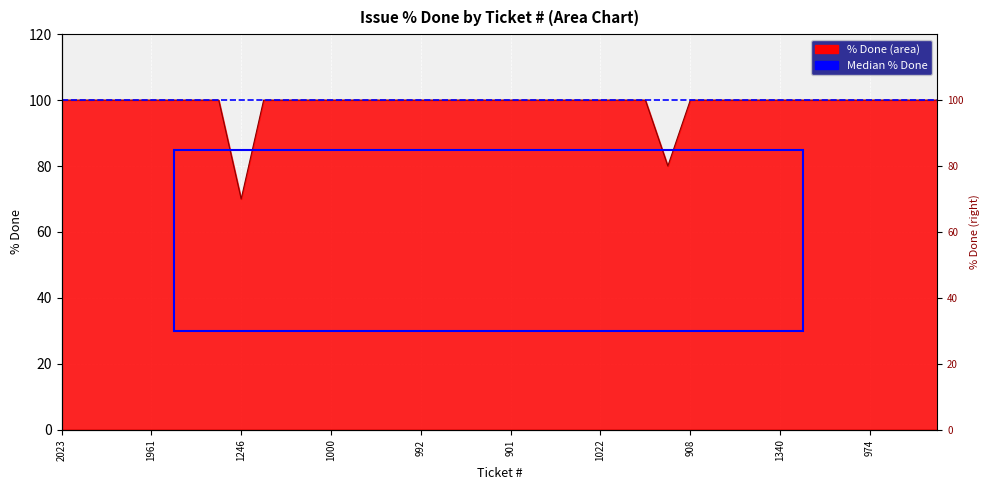

The value at 890 is 141. True or false?

False